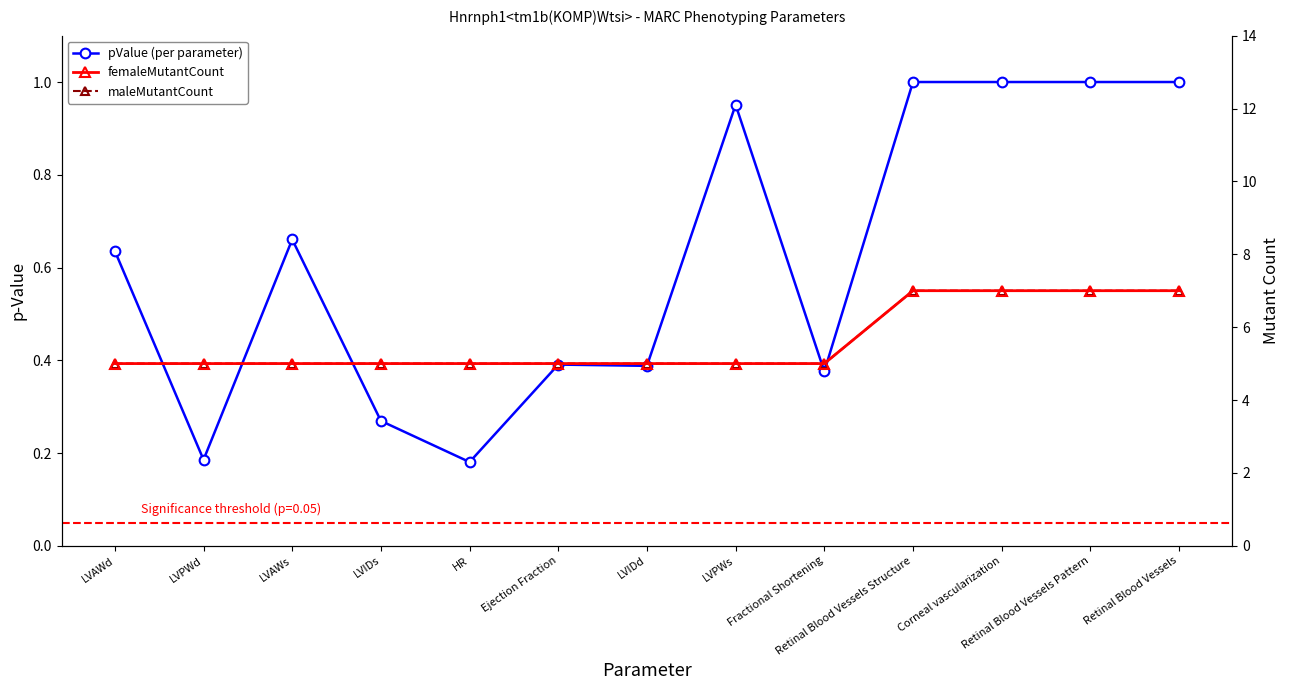

How many values in the femaleMutantCount series exceed 5?

4